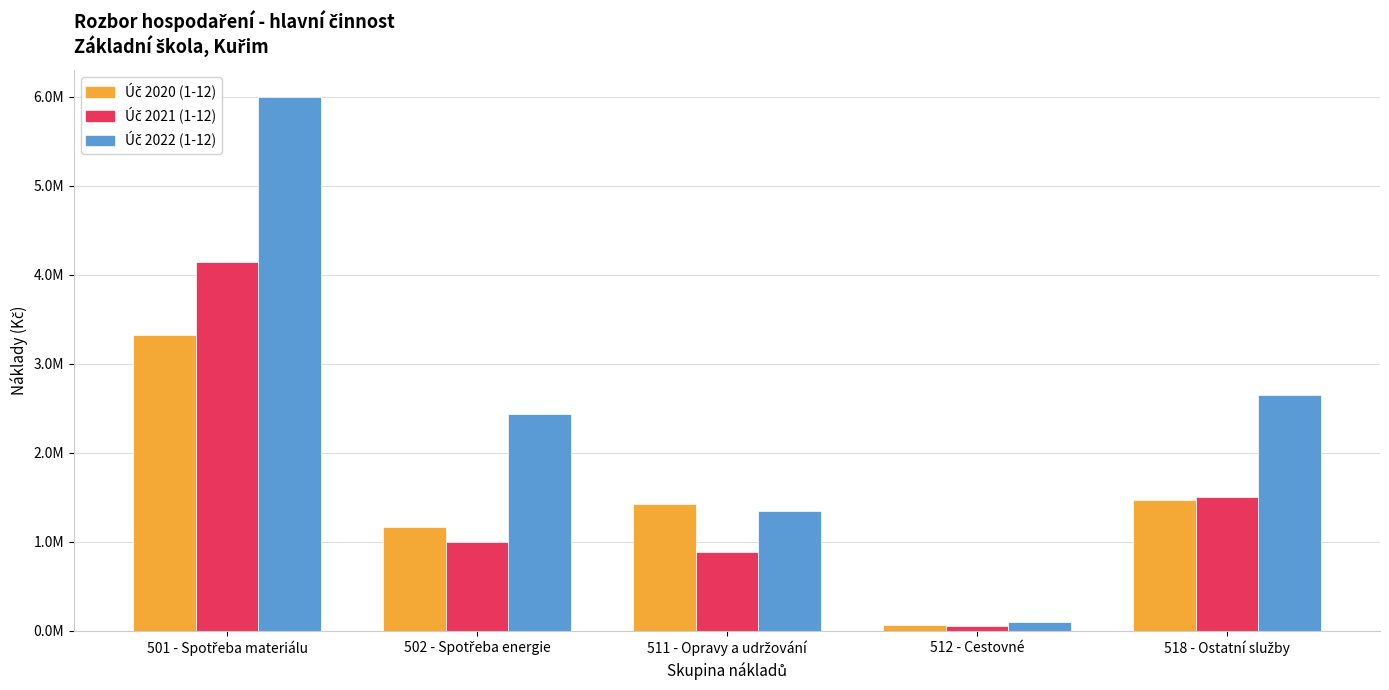

Are the bars grouped side by side (vs. stacked)?

Yes